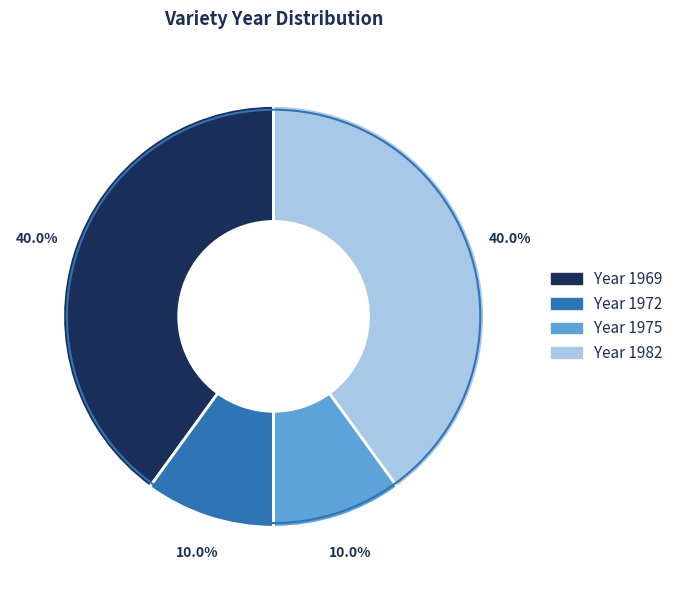

Is there a majority slice in this chart?

No